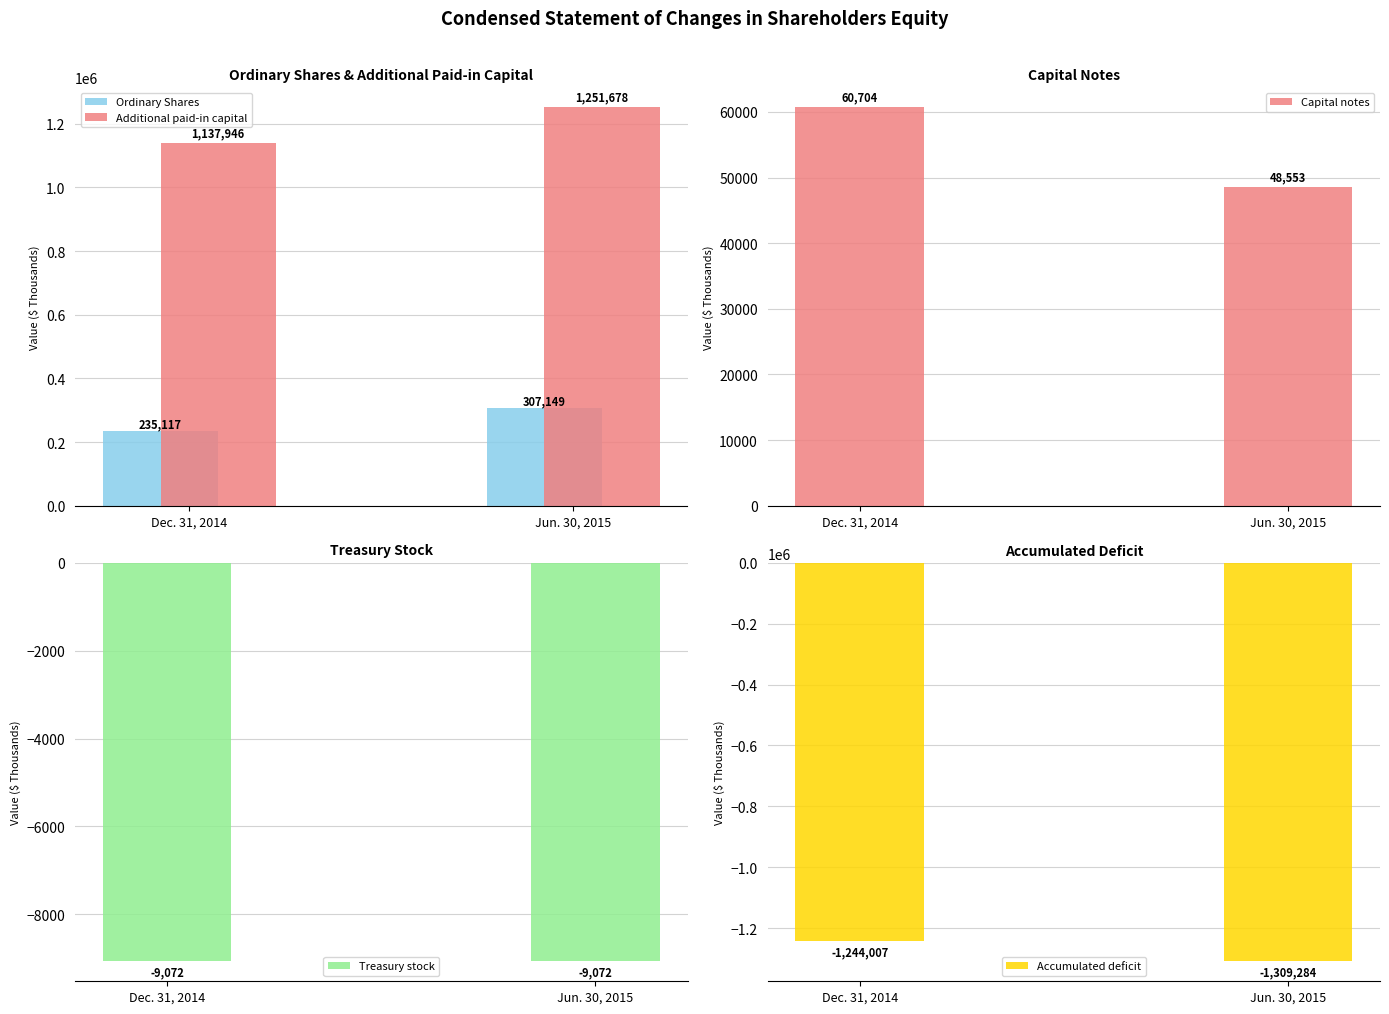

Does the chart contain any negative values?

Yes